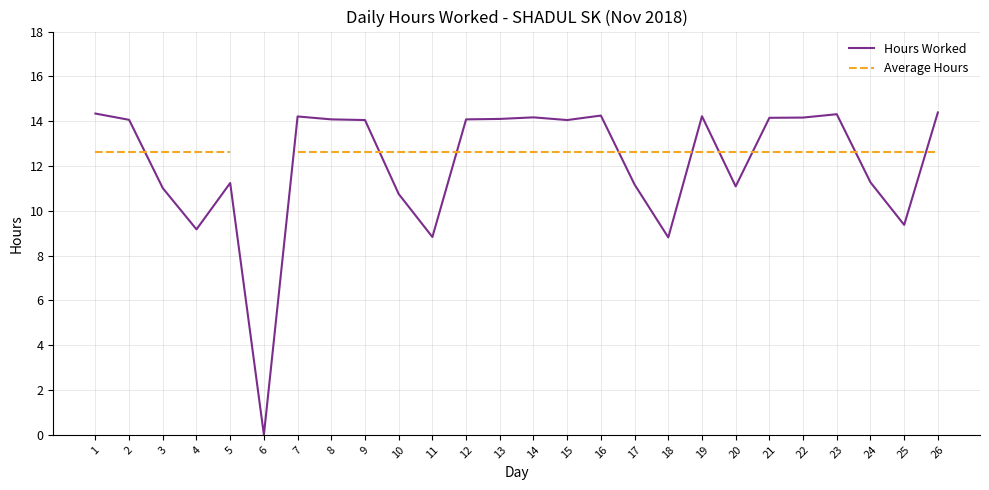

What is the average value of the Hours Worked series?

12.1